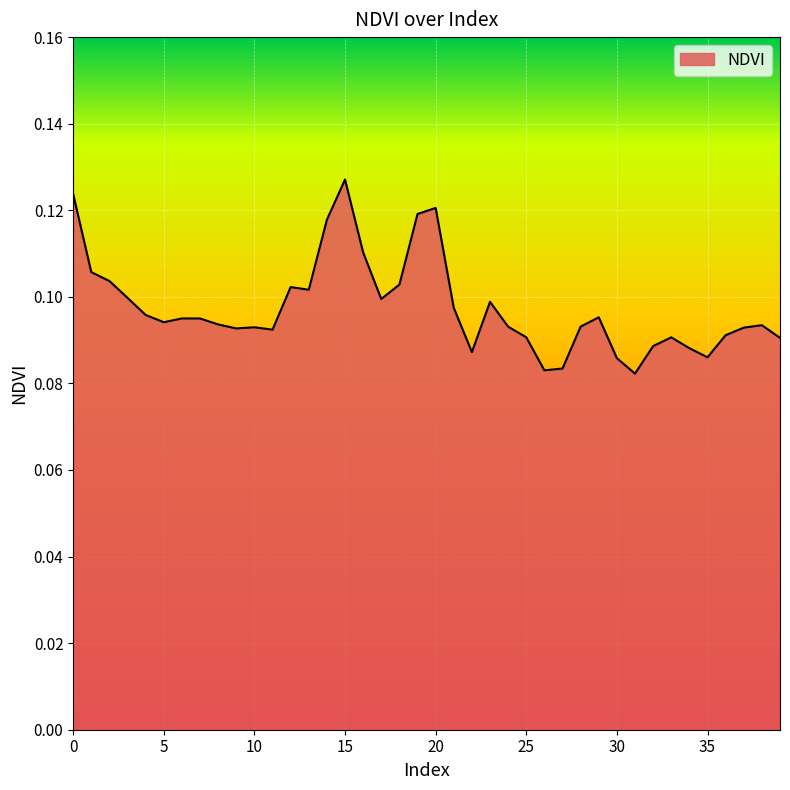

Does the chart display data point markers on the line(s)?

No